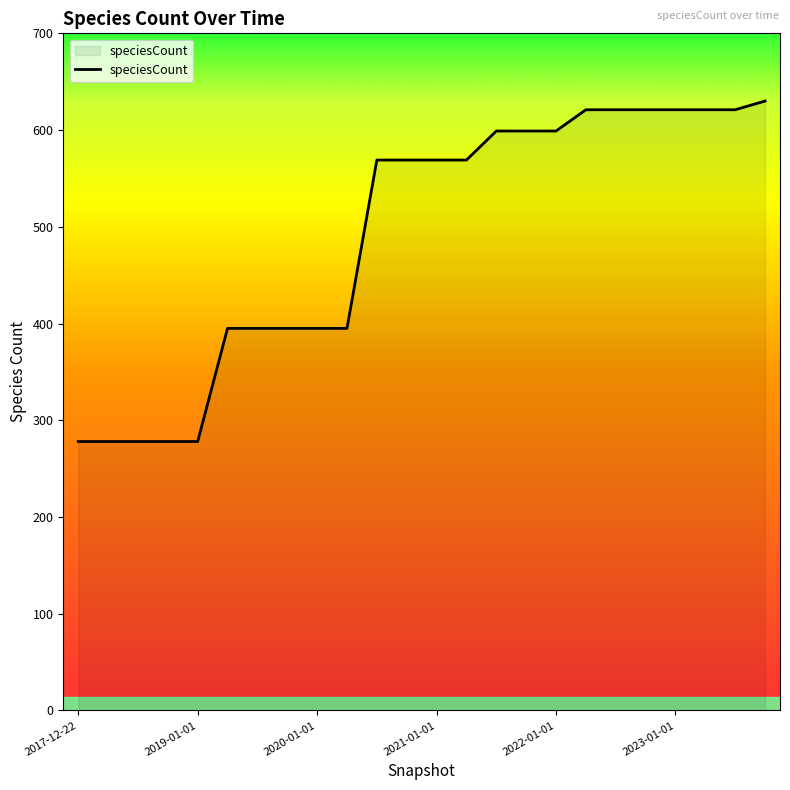

What is the minimum value shown in the chart?

278